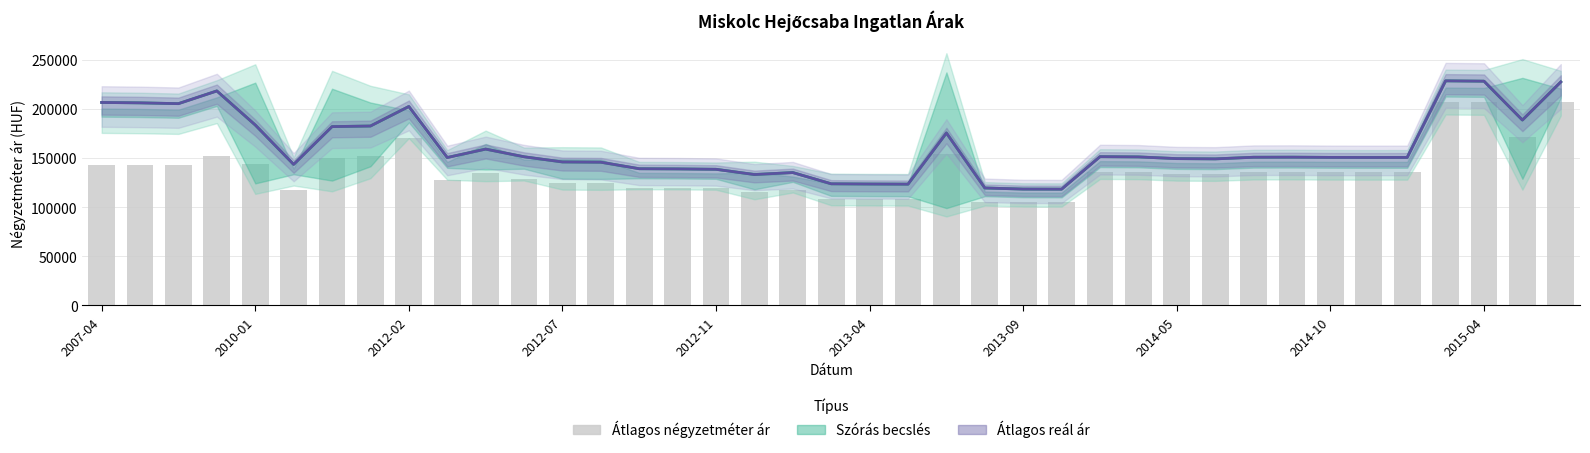

Does the chart contain any negative values?

No